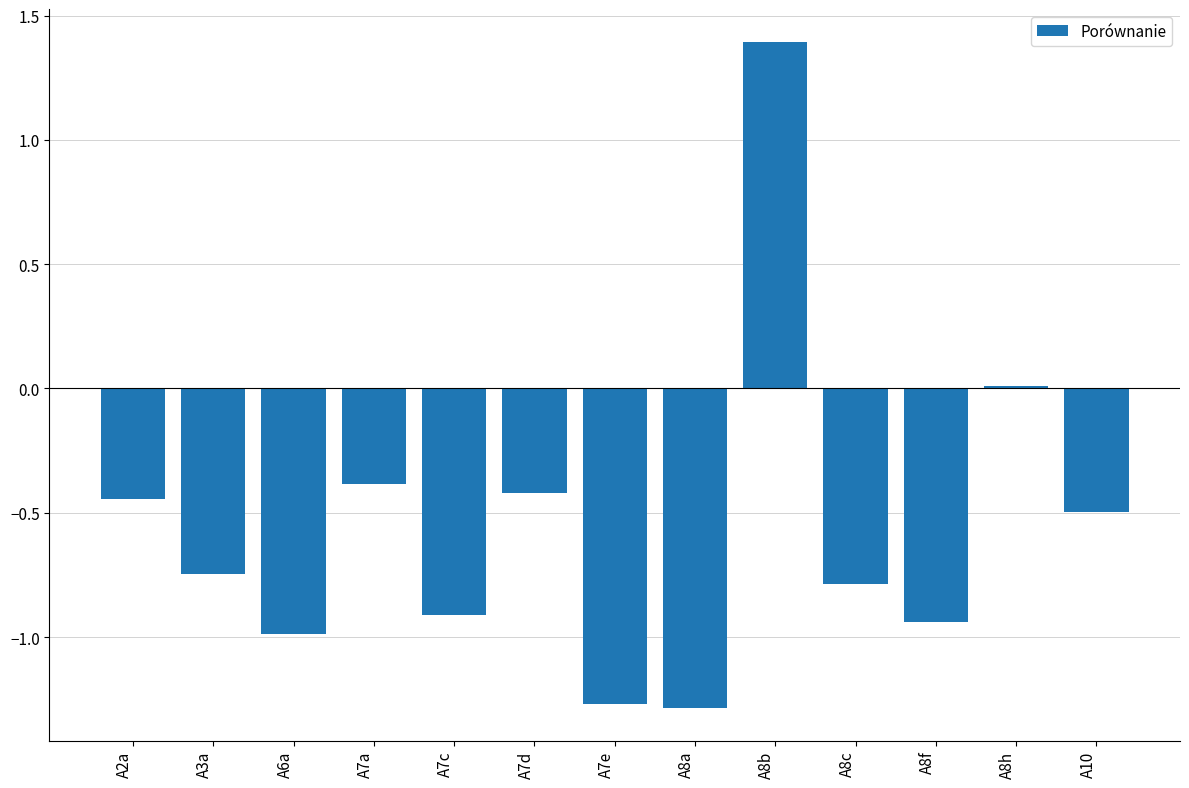

What is the maximum value shown in the chart?

1.4